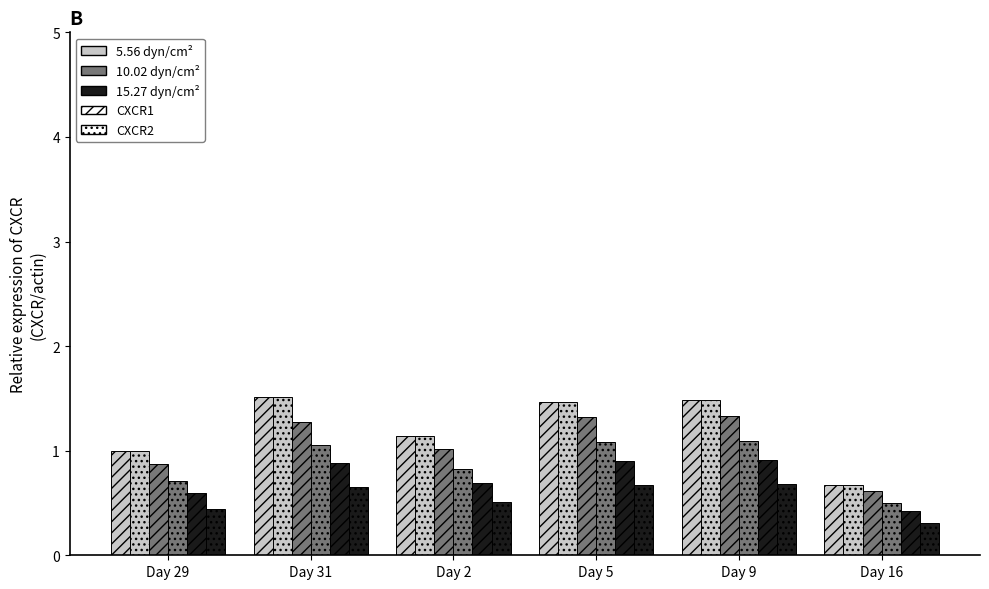

Between Day 9 and Day 2, which is larger?

Day 9